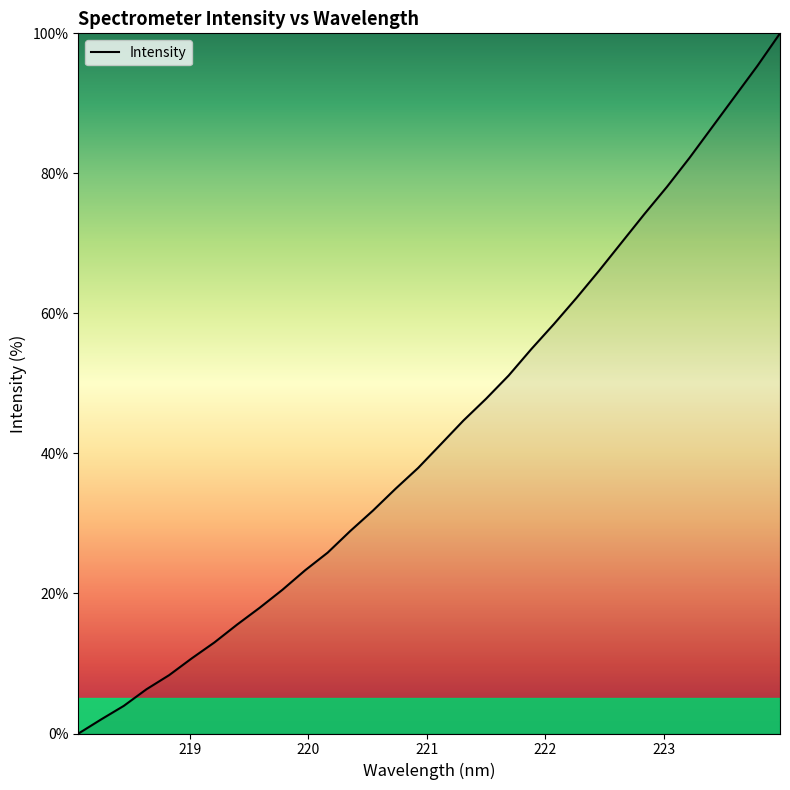

What is the greatest value displayed?

100.0